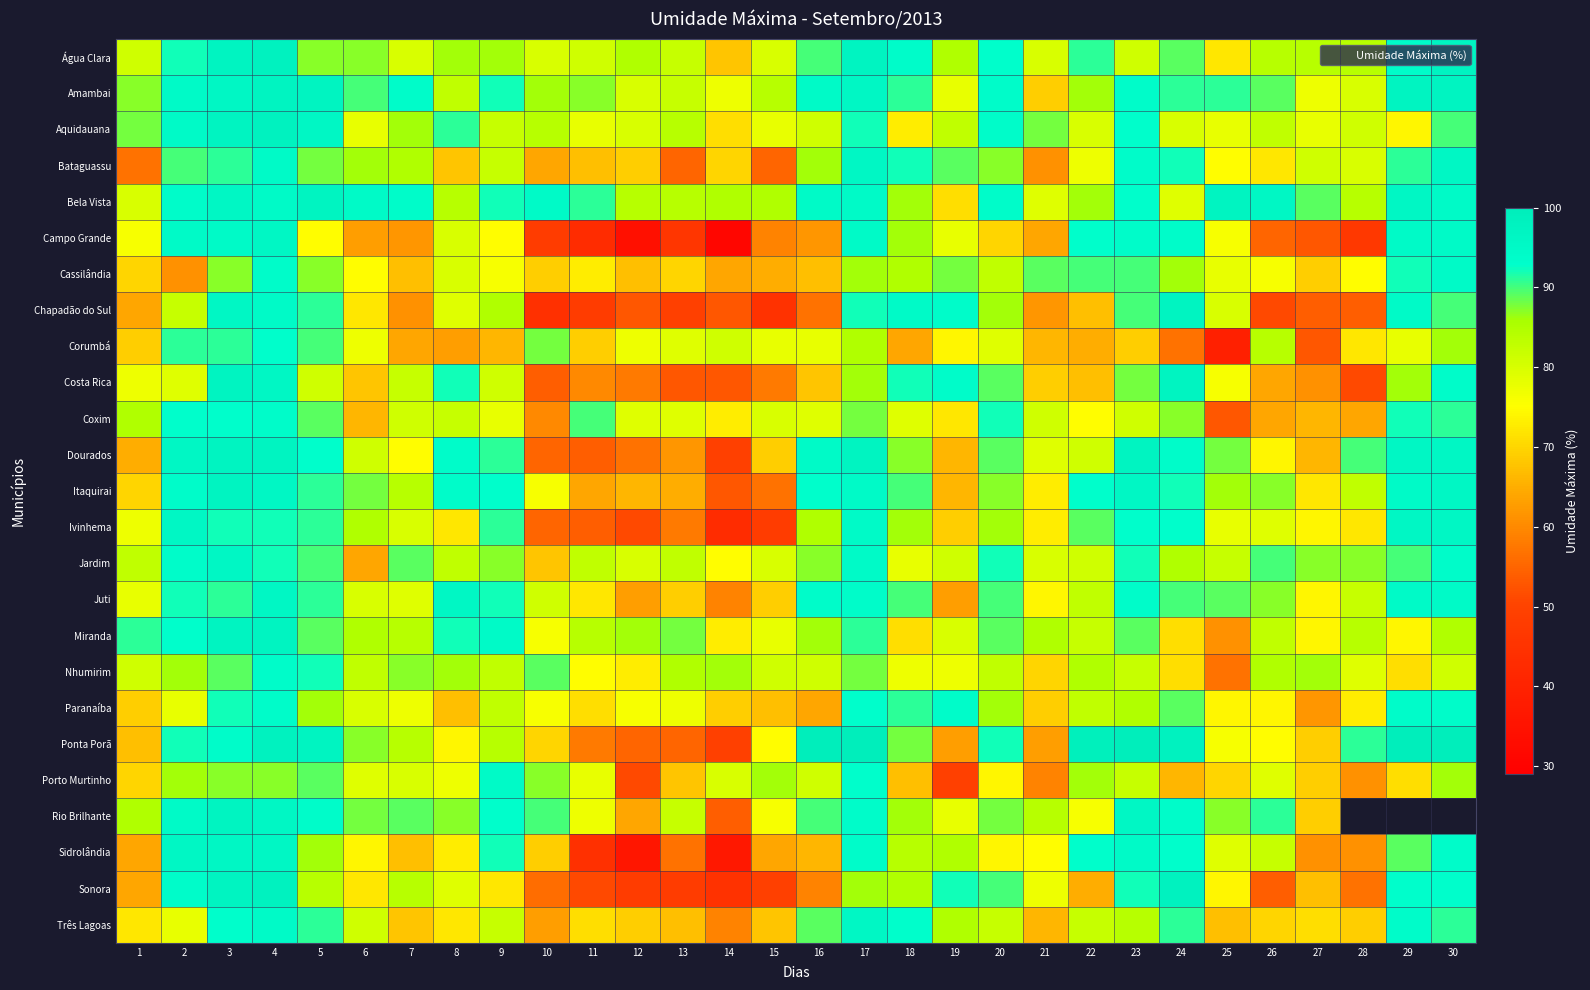

How many data points in Cassilândia are above 78?

14